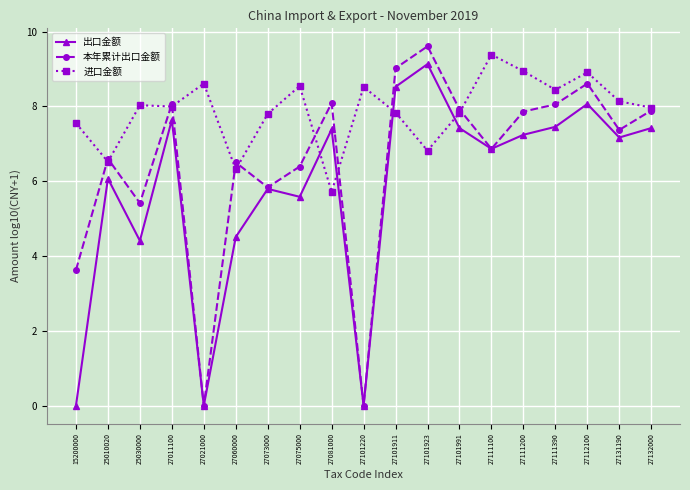

How many data points in 本年累计出口金额 are less than 7?

9